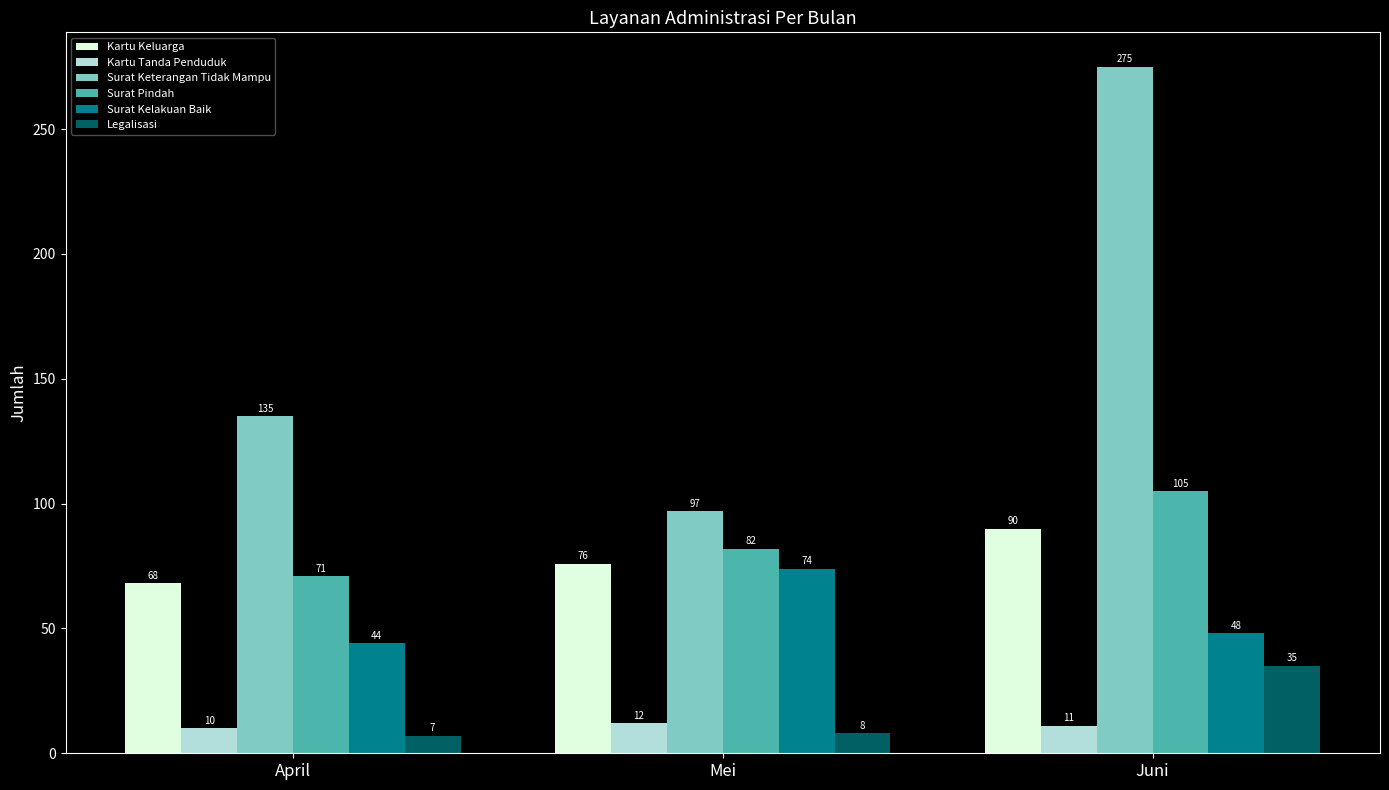

Is the value of Kartu Tanda Penduduk at April greater than the value of Surat Keterangan Tidak Mampu at April?

No